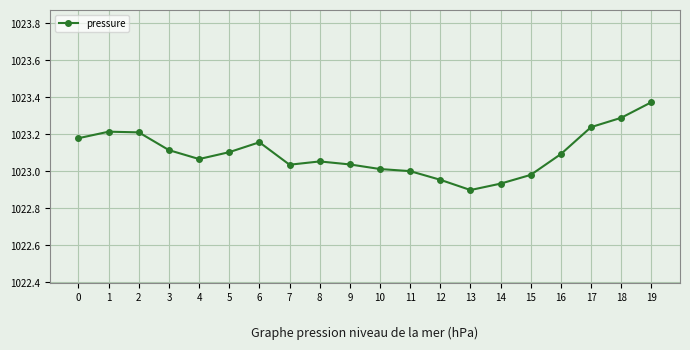

Which has a higher value, 16 or 13?

16